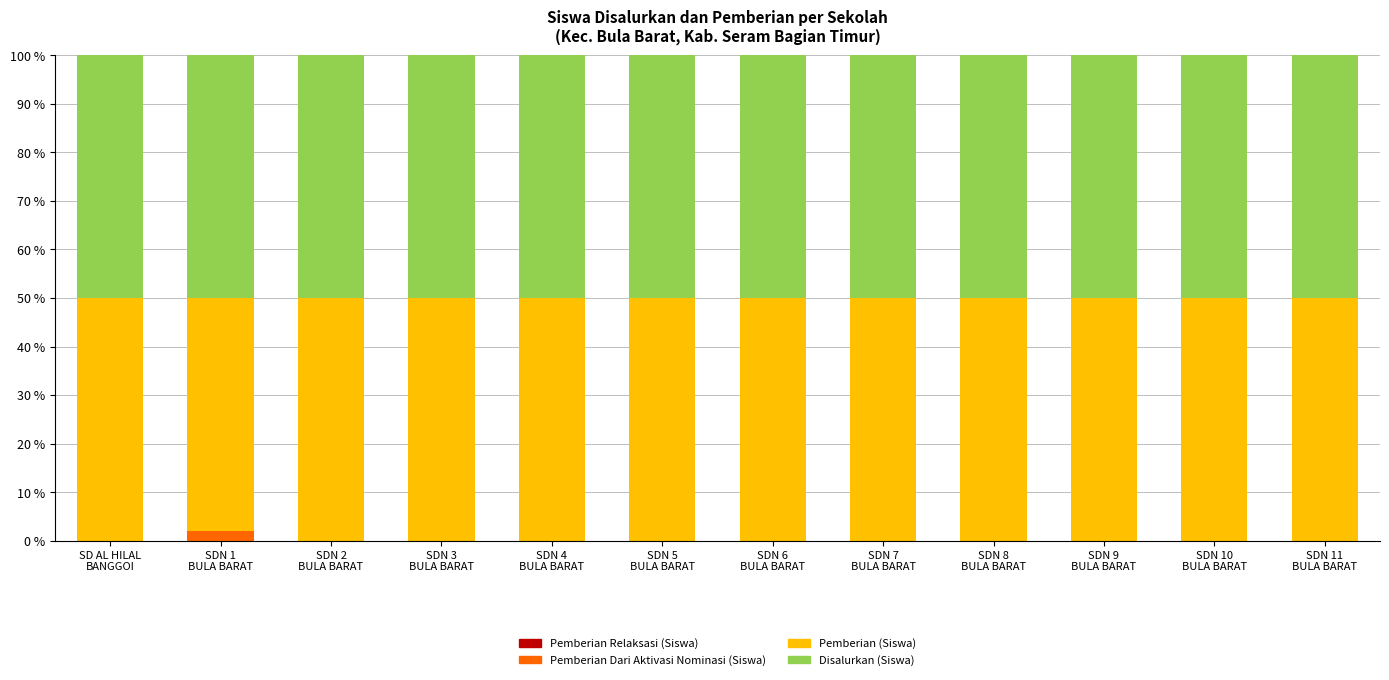

What is the sum of all Pemberian Dari Aktivasi Nominasi (Siswa) values?

2.1